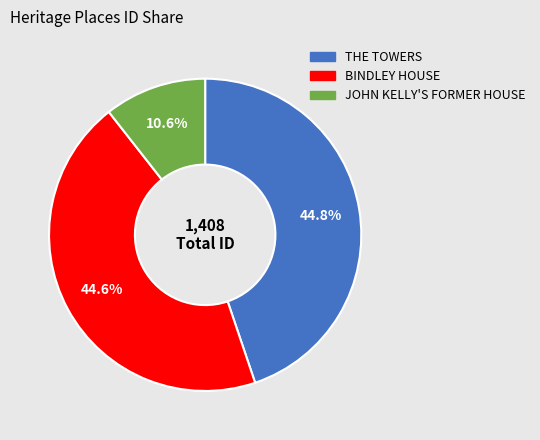

Count the number of slices in the pie.

3